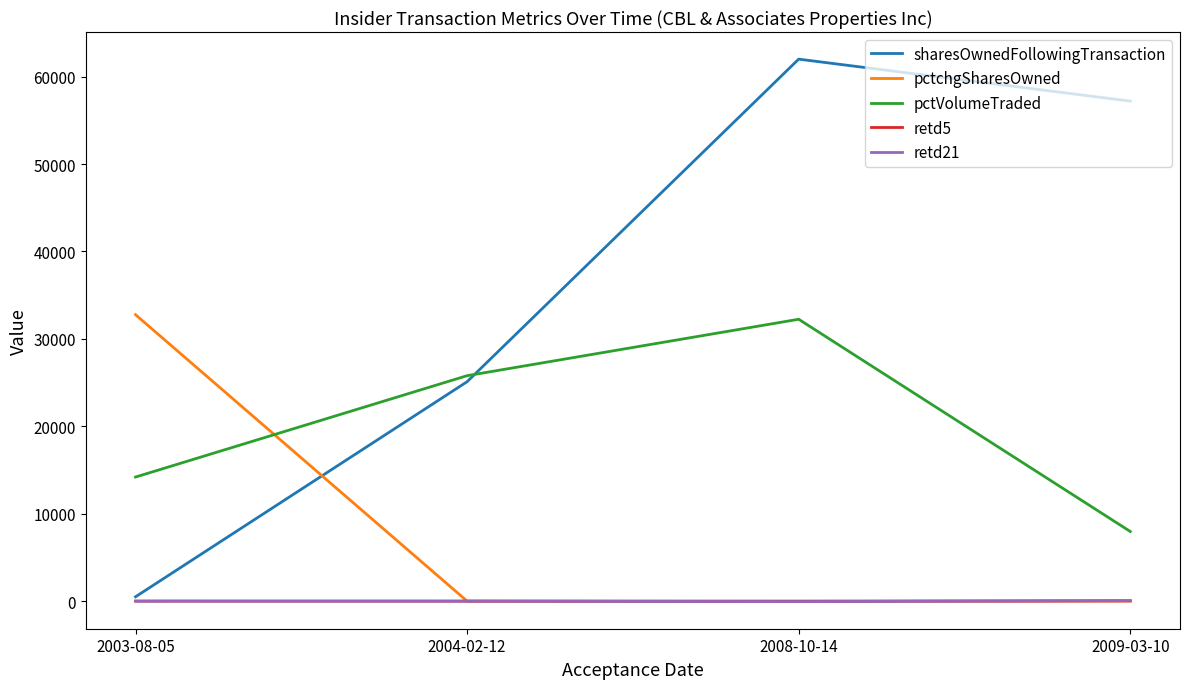

True or false: pctVolumeTraded has more than 1 points higher than both neighbors.

False